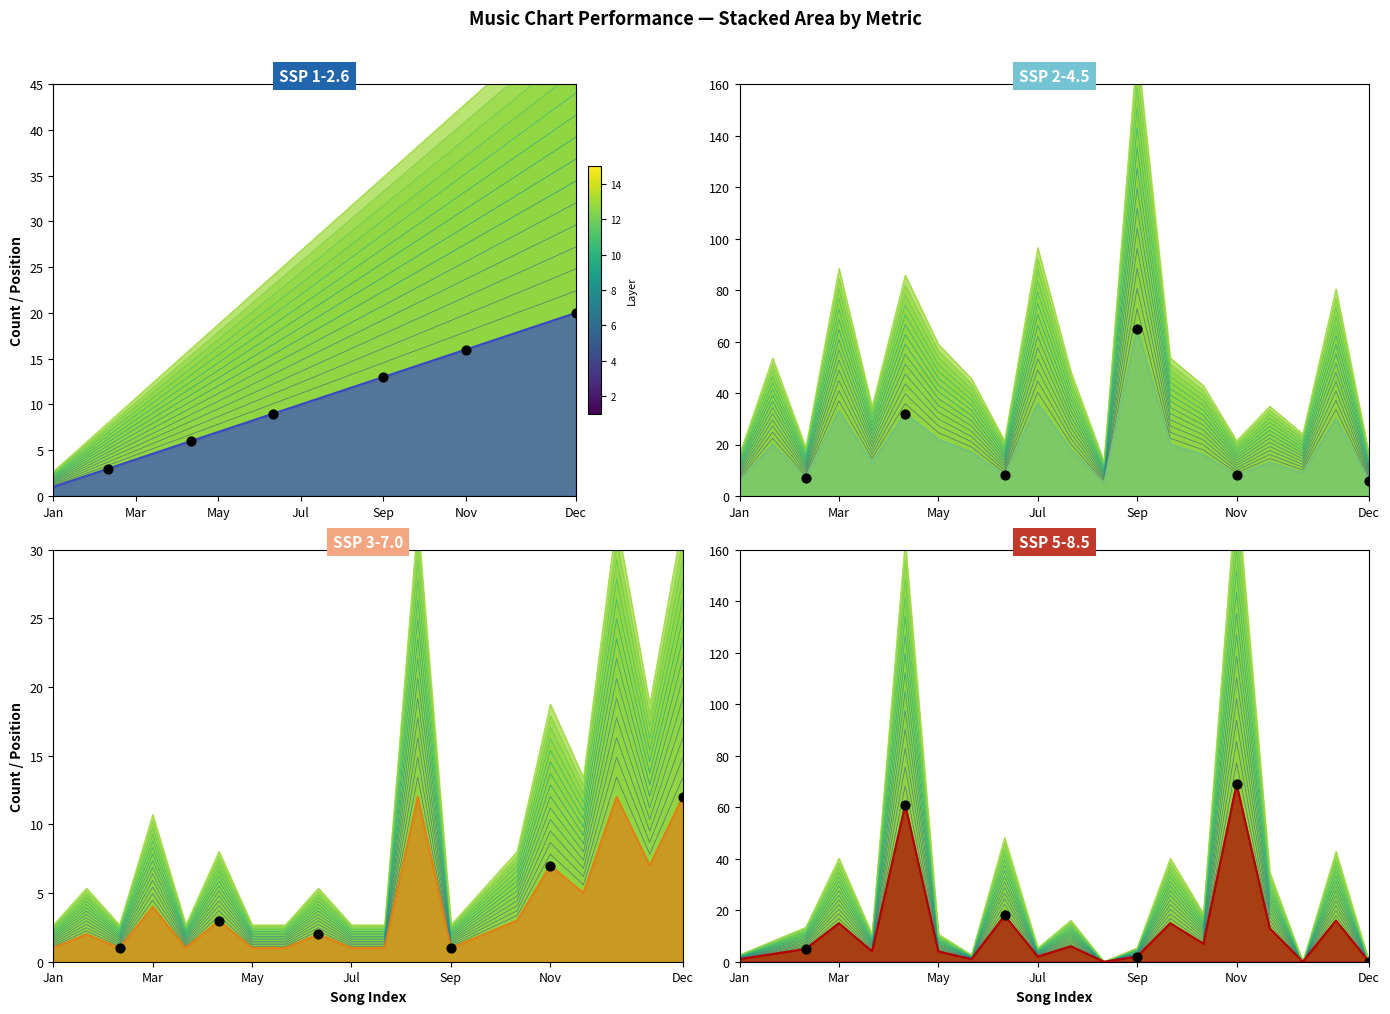

What is the change in value from Jan to Mar?

+2